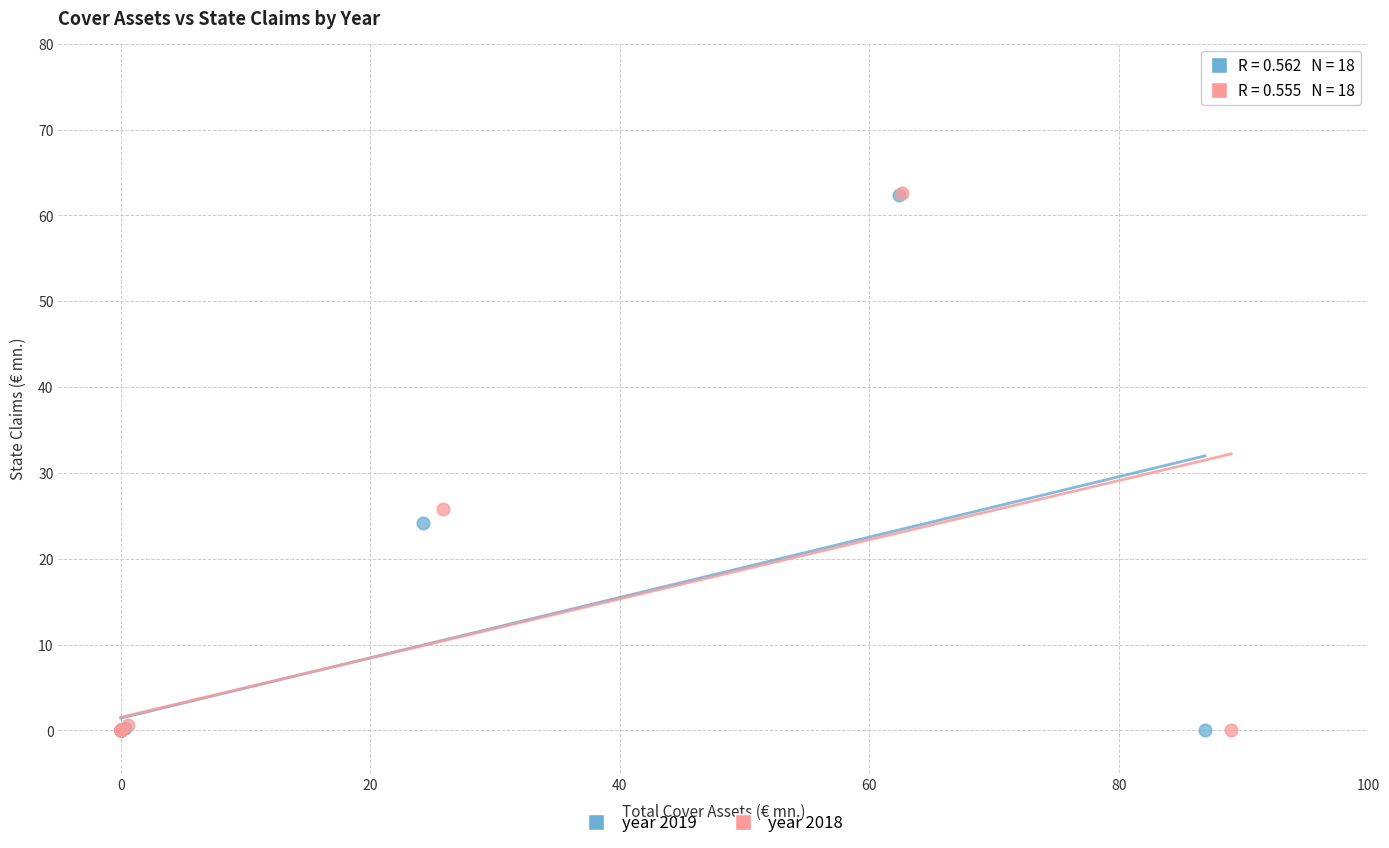

Which series has the widest spread of Y values?

year 2018